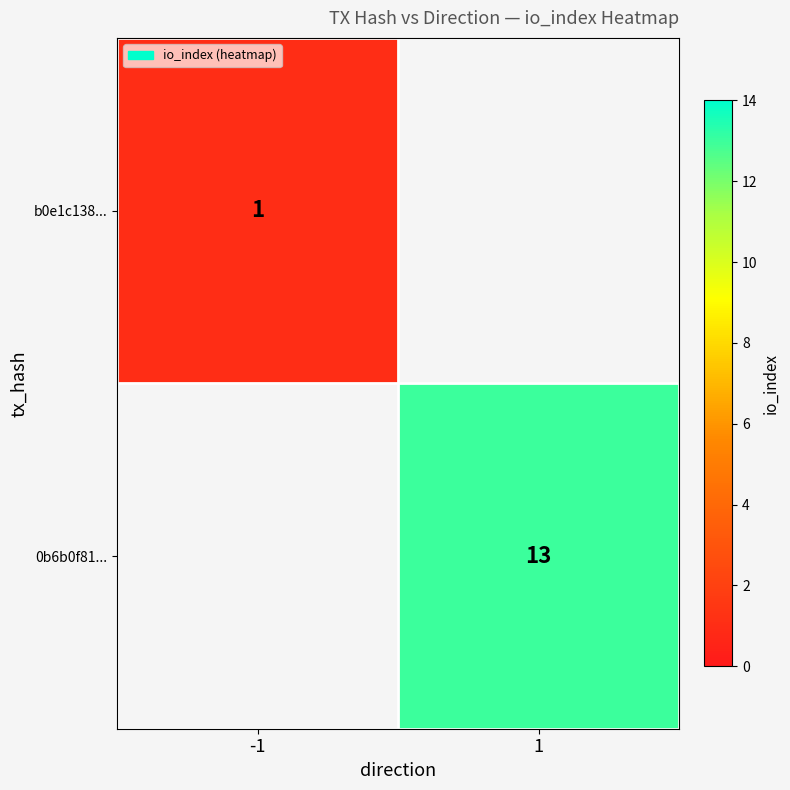

Is the value of b0e1c138... at -1 greater than the value of 0b6b0f81... at 1?

No